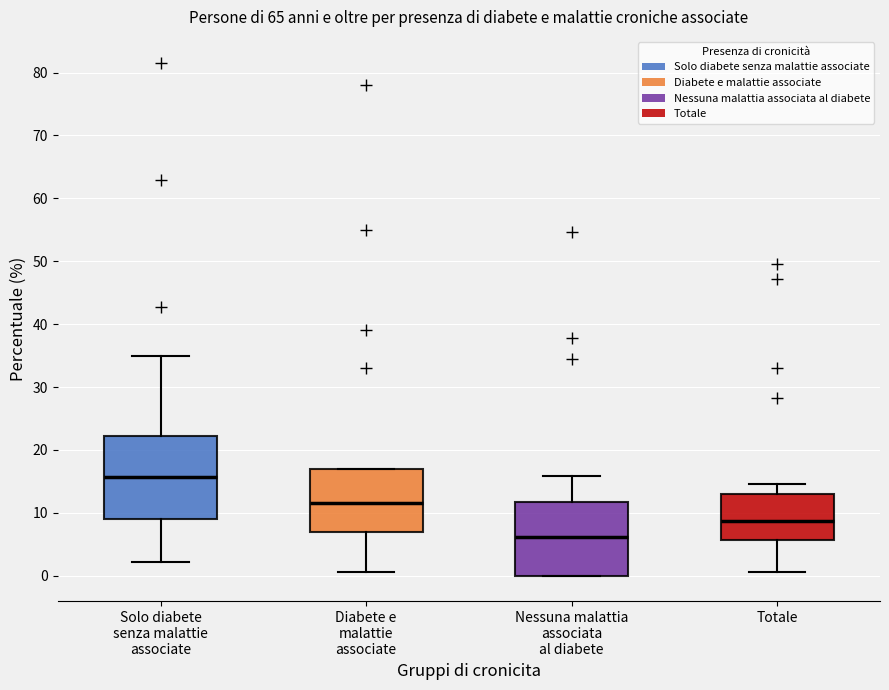

Which box has the highest median line?

Solo diabete senza malattie associate